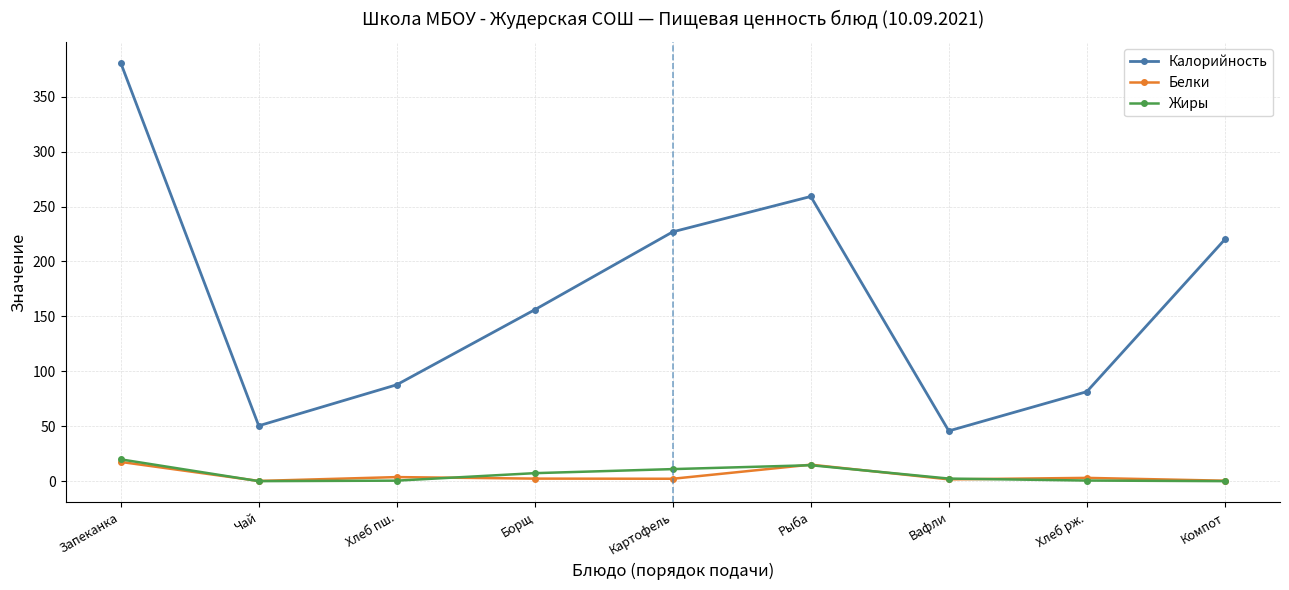

At how many categories does at least one series exceed 106?

5